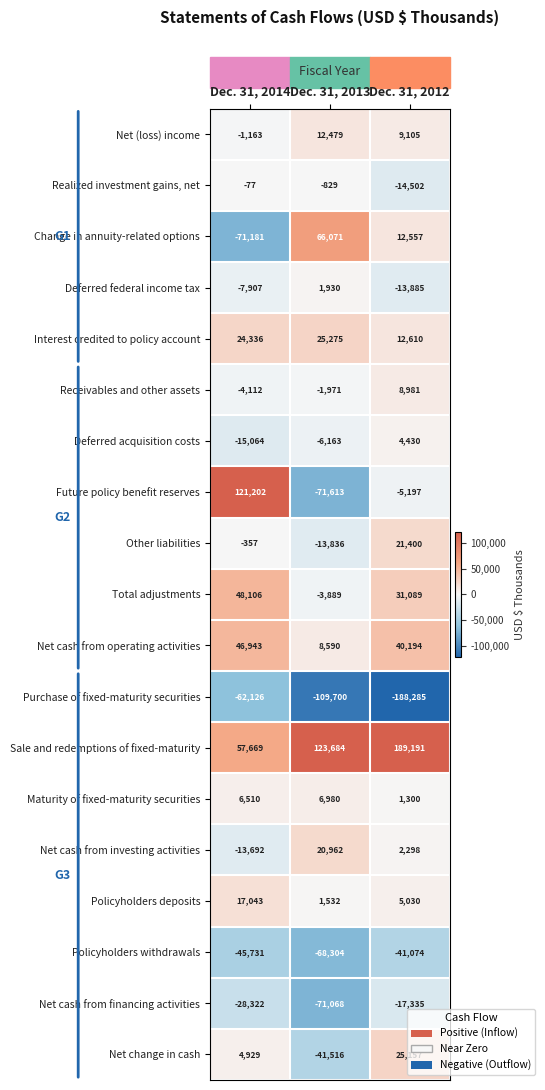

What is the difference between the highest and lowest values at Dec. 31, 2013?

233384